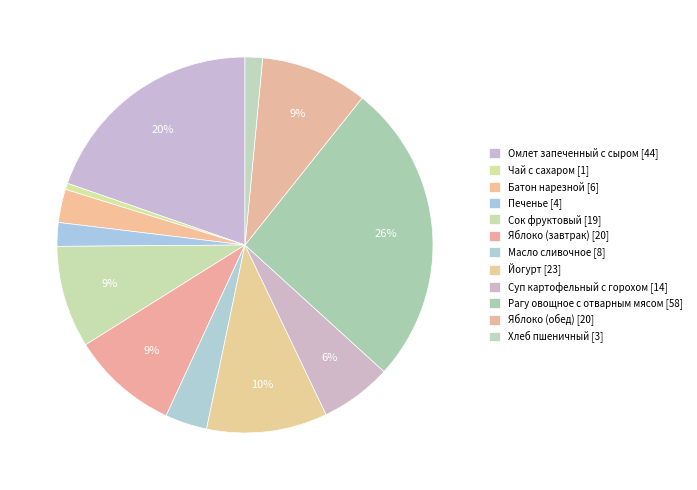

Rank the categories by value from lowest to highest.

Чай с сахаром, Хлеб пшеничный, Печенье, Батон нарезной, Масло сливочное, Суп картофельный с горохом, Сок фруктовый, Яблоко (завтрак), Яблоко (обед), Йогурт, Омлет запеченный с сыром, Рагу овощное с отварным мясом